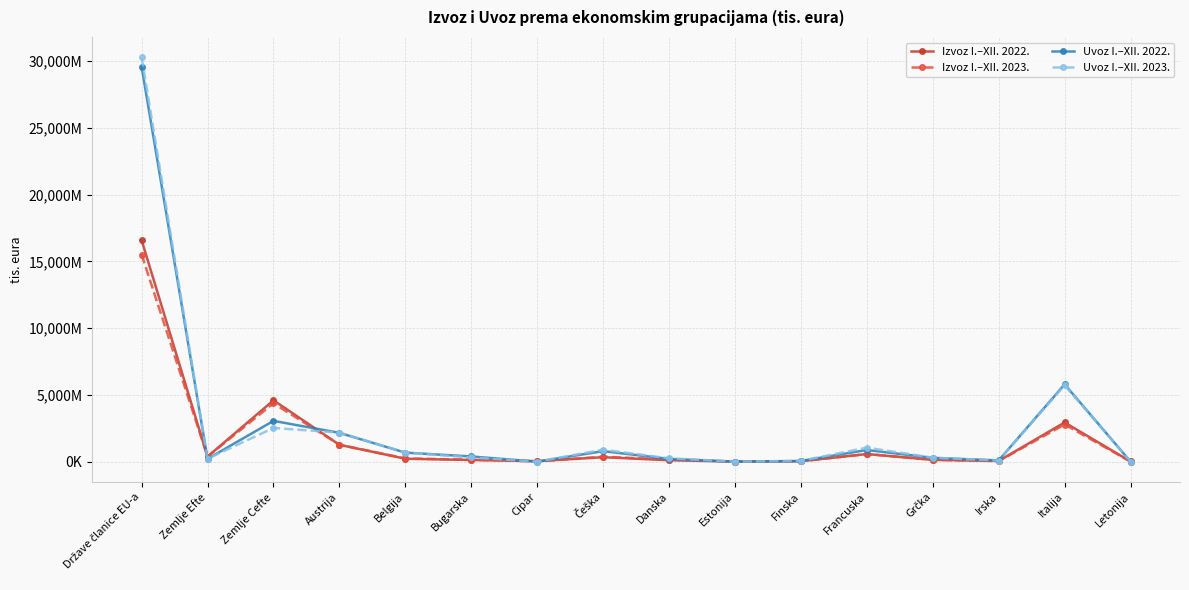

What are all the series names shown in the legend?

Izvoz I.–XII. 2022., Izvoz I.–XII. 2023., Uvoz I.–XII. 2022., Uvoz I.–XII. 2023.